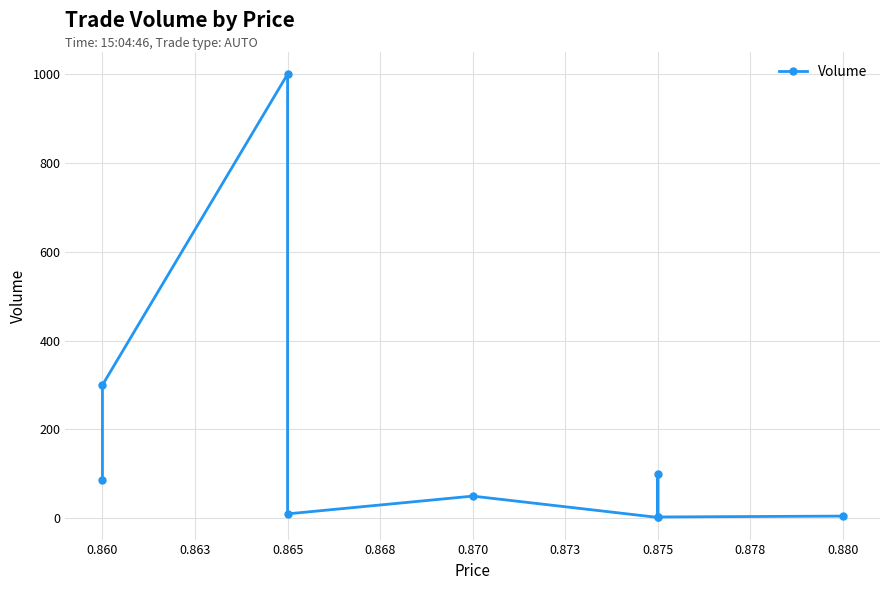

What is the value of the 4th point from the left?

10